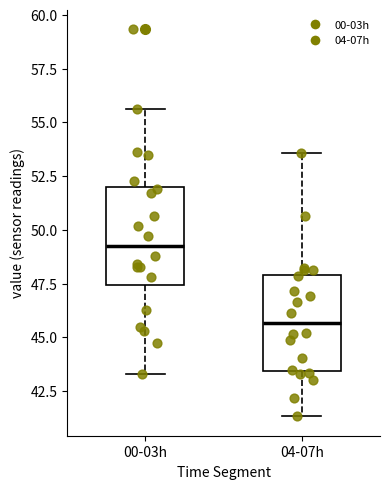

Reading left to right, transcribe this box plot: for each box, give where its median line is, the range the box spans, and where its two whiskers end, as read against the y-axis. The values are not printed on the chart, so give them approximately, as read against the axis.

00-03h: median 49.5, box 47.5 to 52.0, whiskers 43.5 to 55.5
04-07h: median 45.5, box 43.5 to 48.0, whiskers 41.5 to 53.5